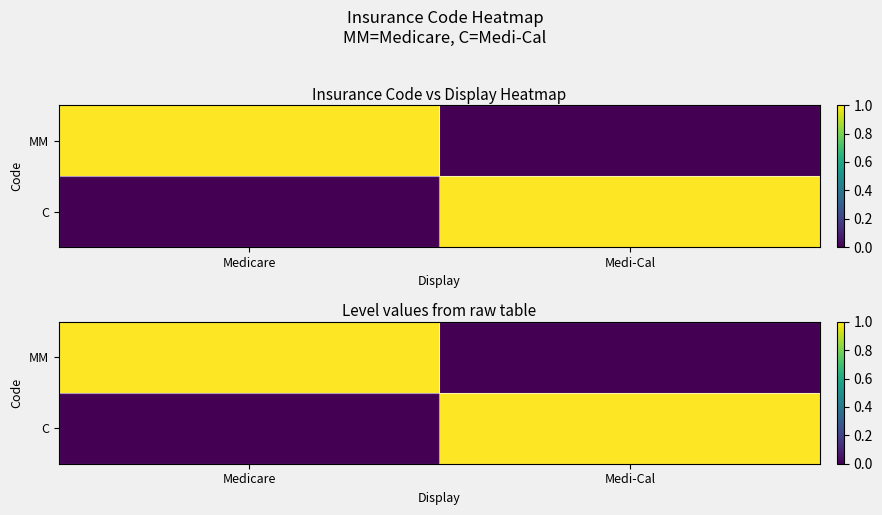

At which category does the chart reach its minimum across all series?

Medi-Cal